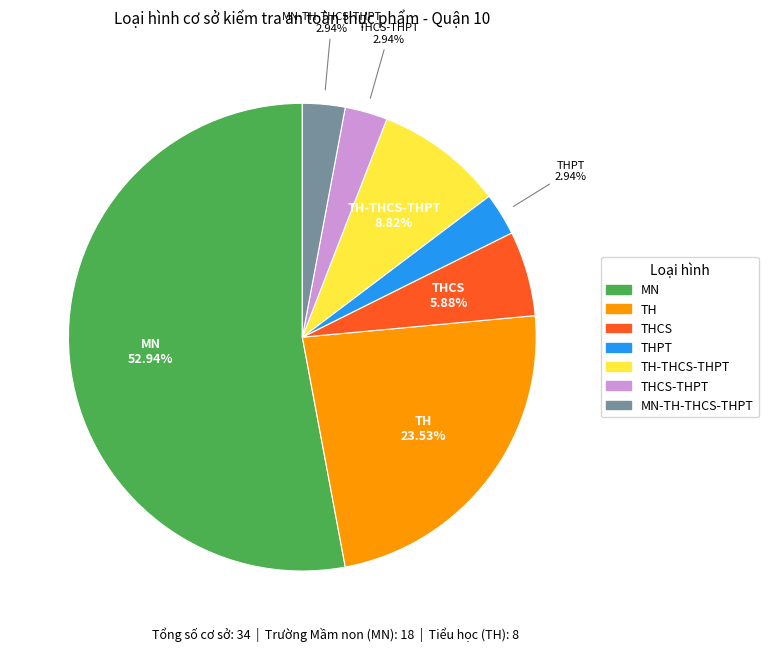

Does any single category account for the majority?

Yes